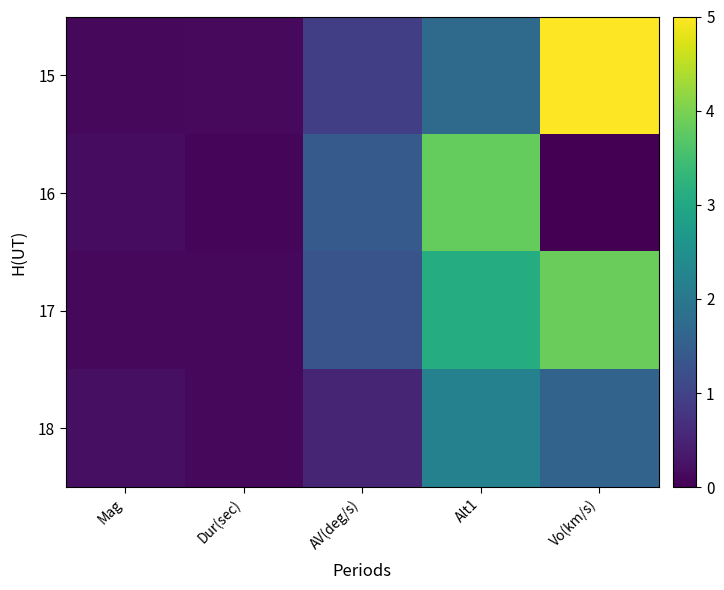

Which series has the largest range (max minus min)?

15